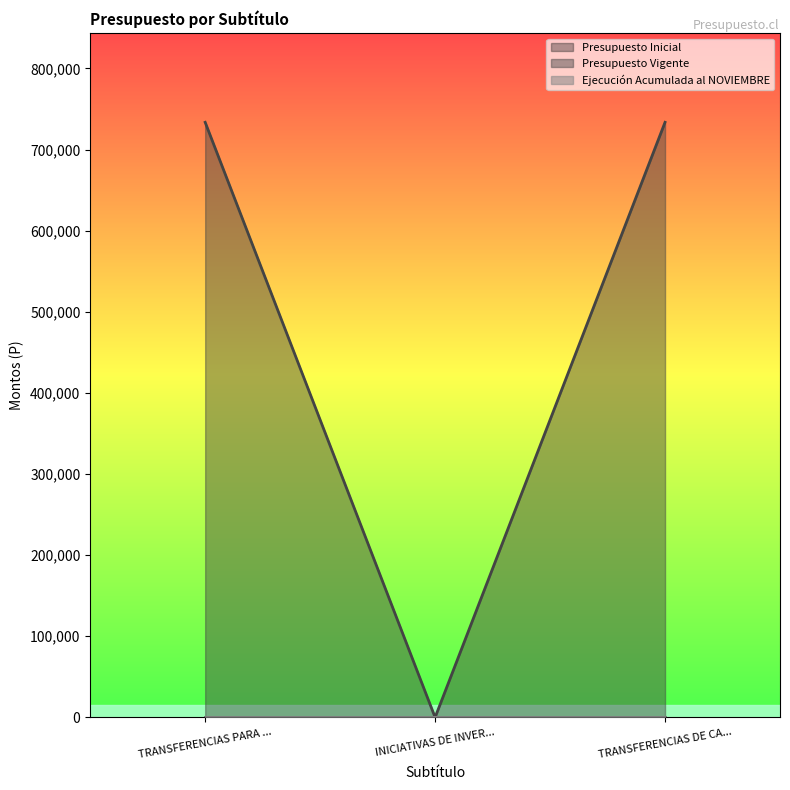

What is the total value across all series at TRANSFERENCIAS PARA GASTOS DE CAPITAL?

733578